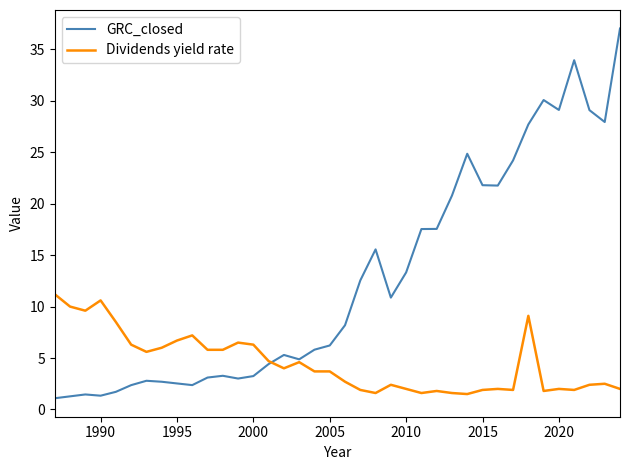

What is the difference between the maximum and minimum values in the Dividends yield rate series?

9.7